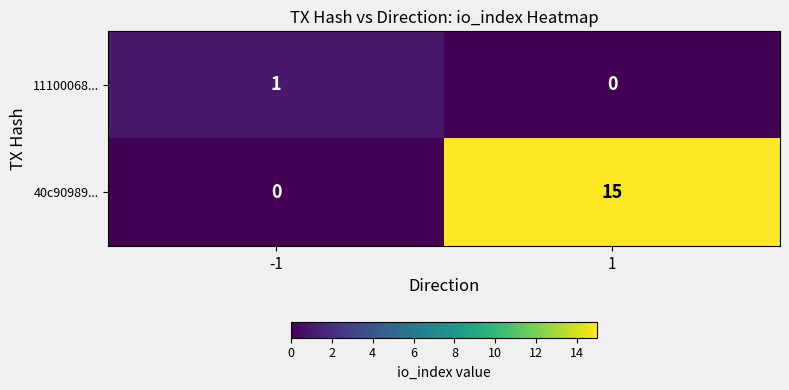

Rank the series at -1 from lowest to highest value.

40c90989..., 11100068...